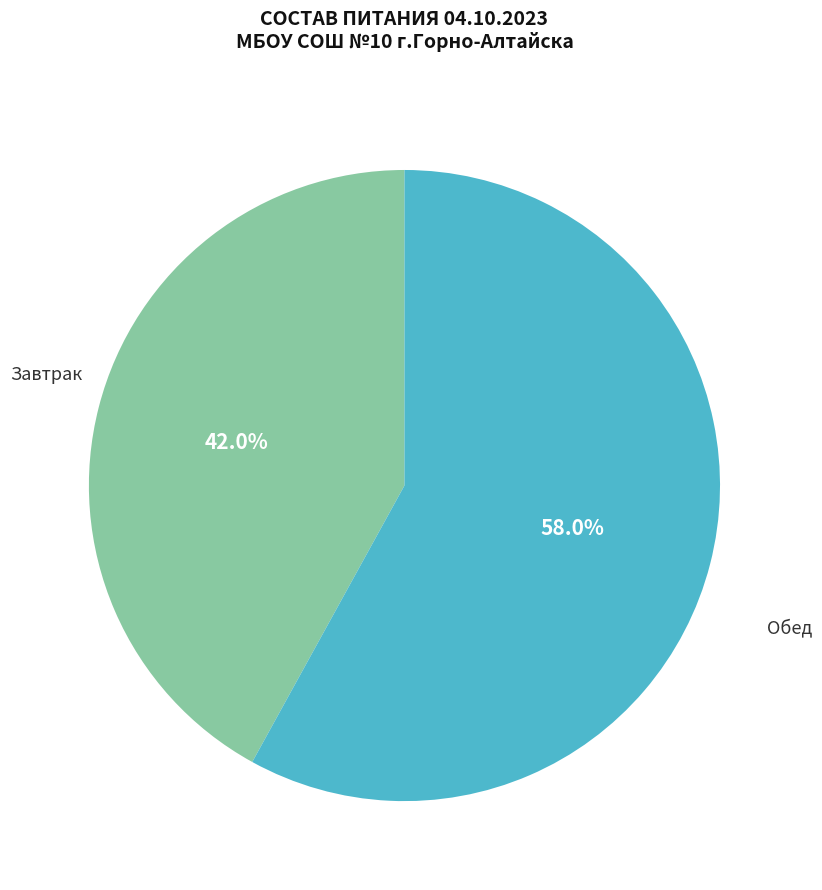

Count the number of slices in the pie.

2